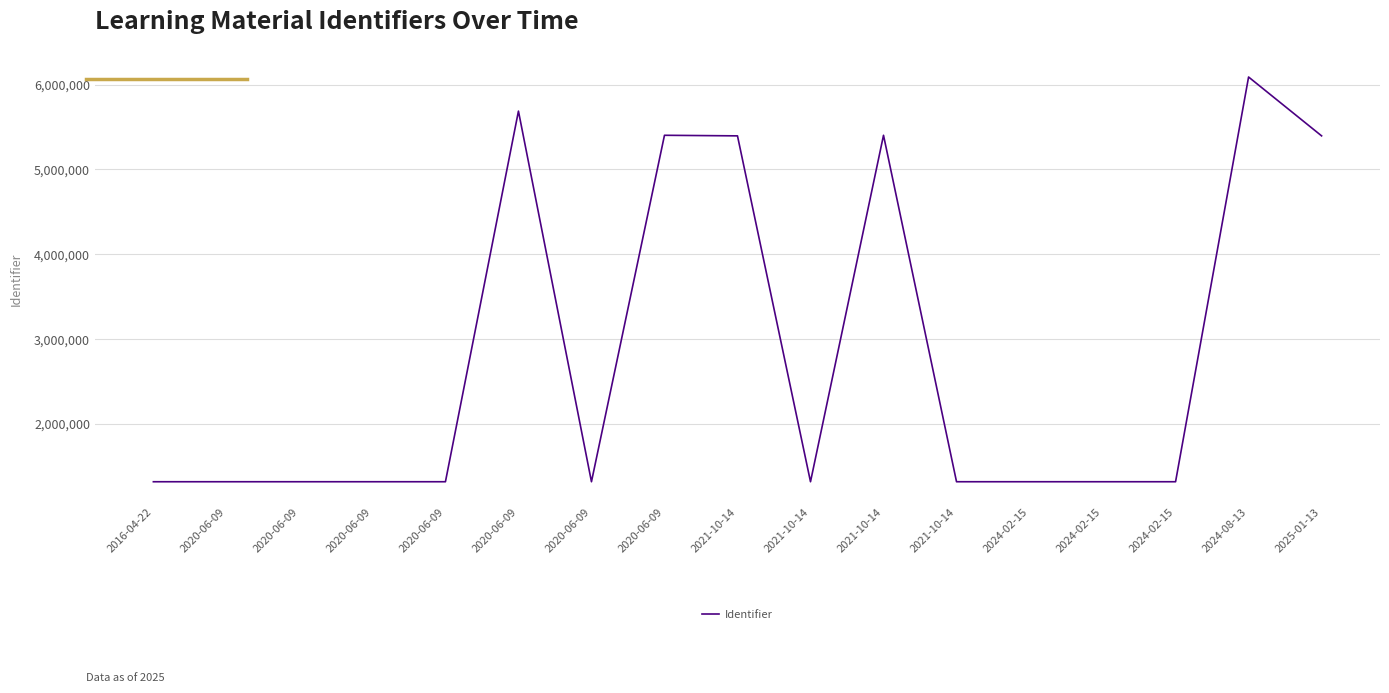

The chart shows a value of 1937701 at 2024-02-15. True or false?

False